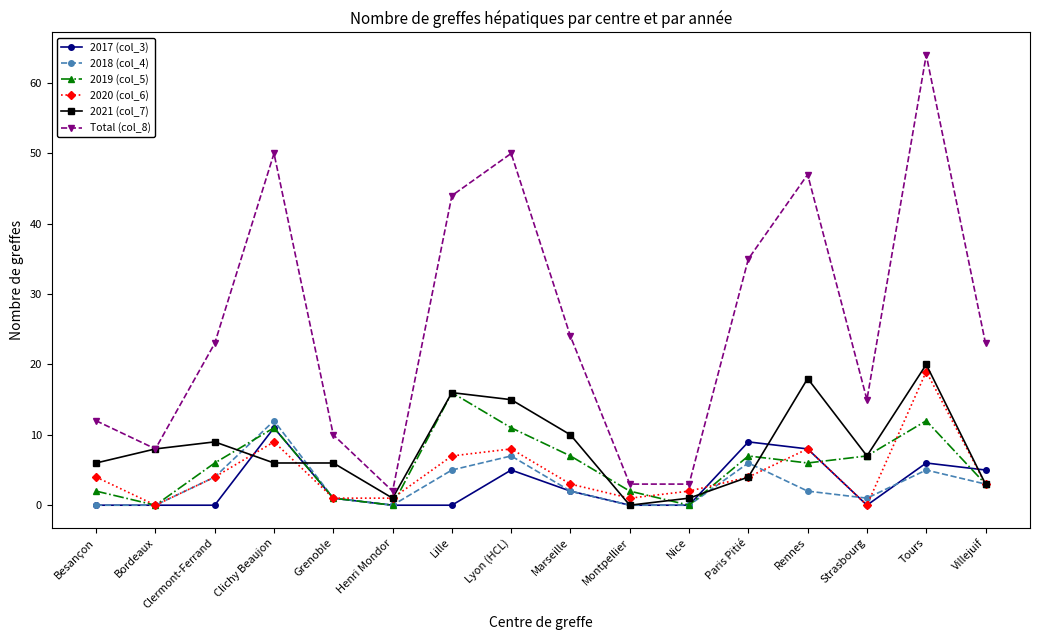

At which label is 2021 (col_7) closest to 10?

Marseille